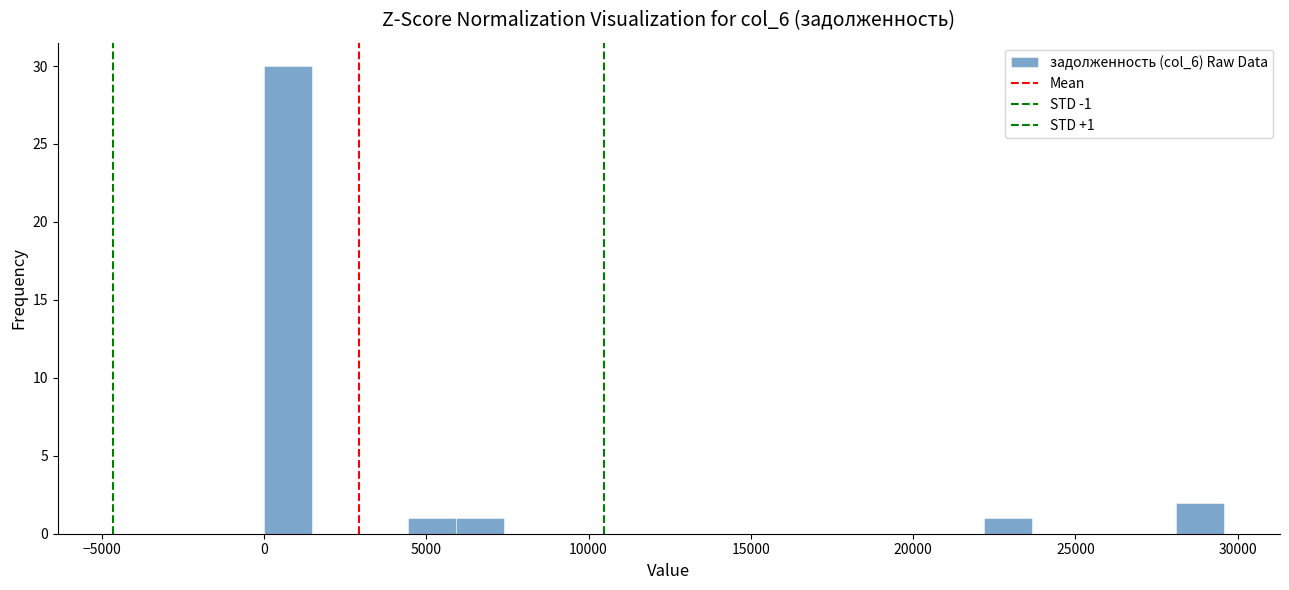

Around what value on the x-axis is the tallest bar? Give the approximate position of its centre, as read against the axis.

500